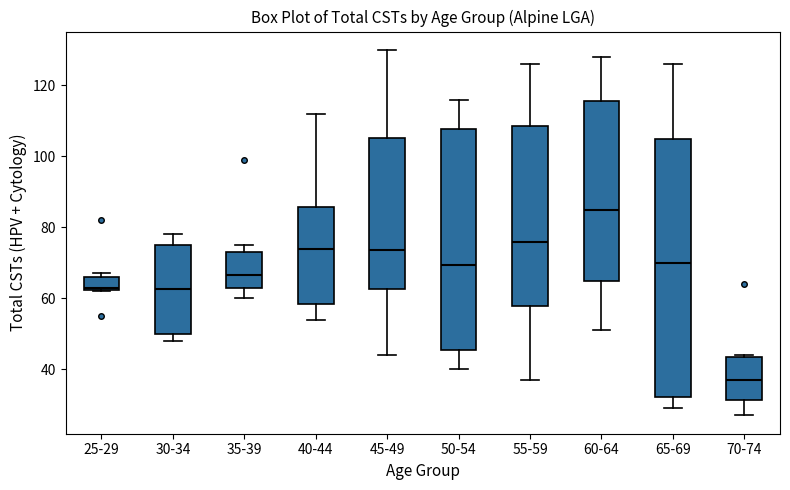

Which box is the tallest, from its lower edge to its upper edge?

65-69